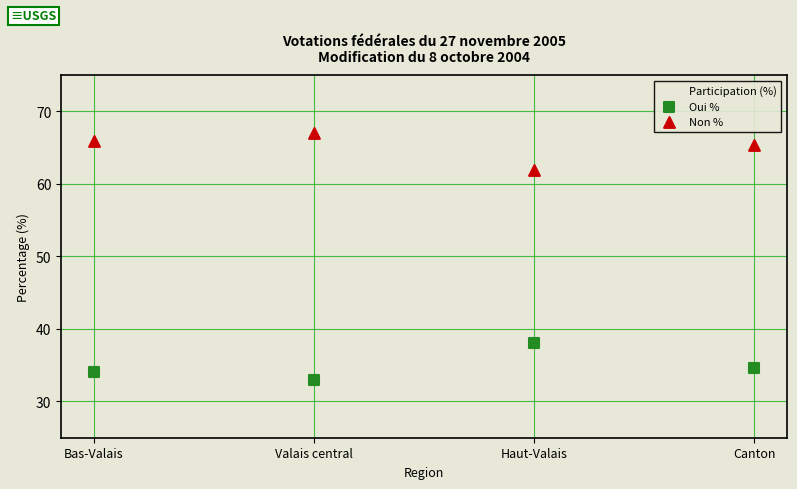

Across all data points, what is the range of Y values (max minus min)?

34.1